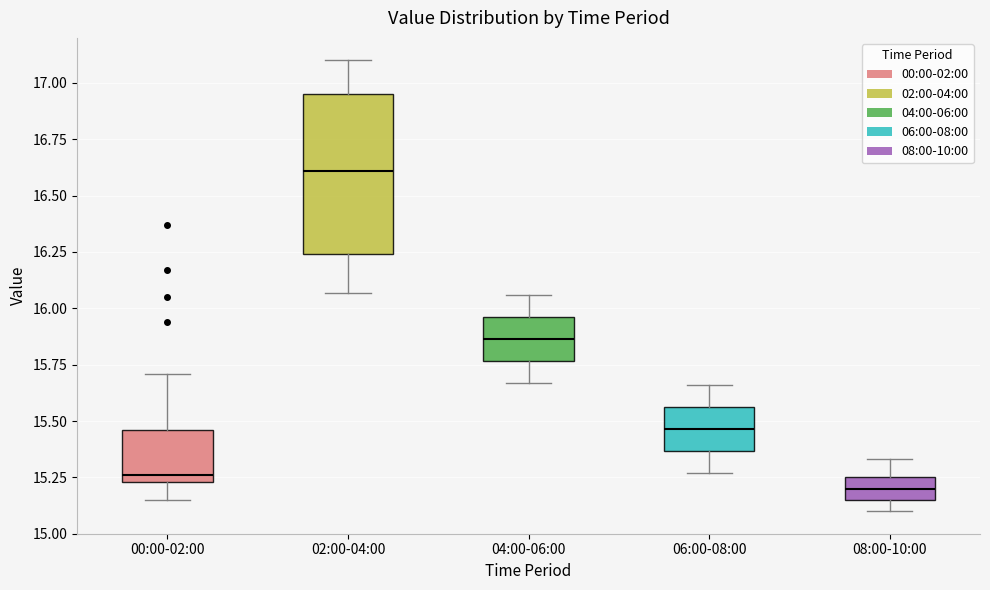

Which box has the highest median line?

02:00-04:00